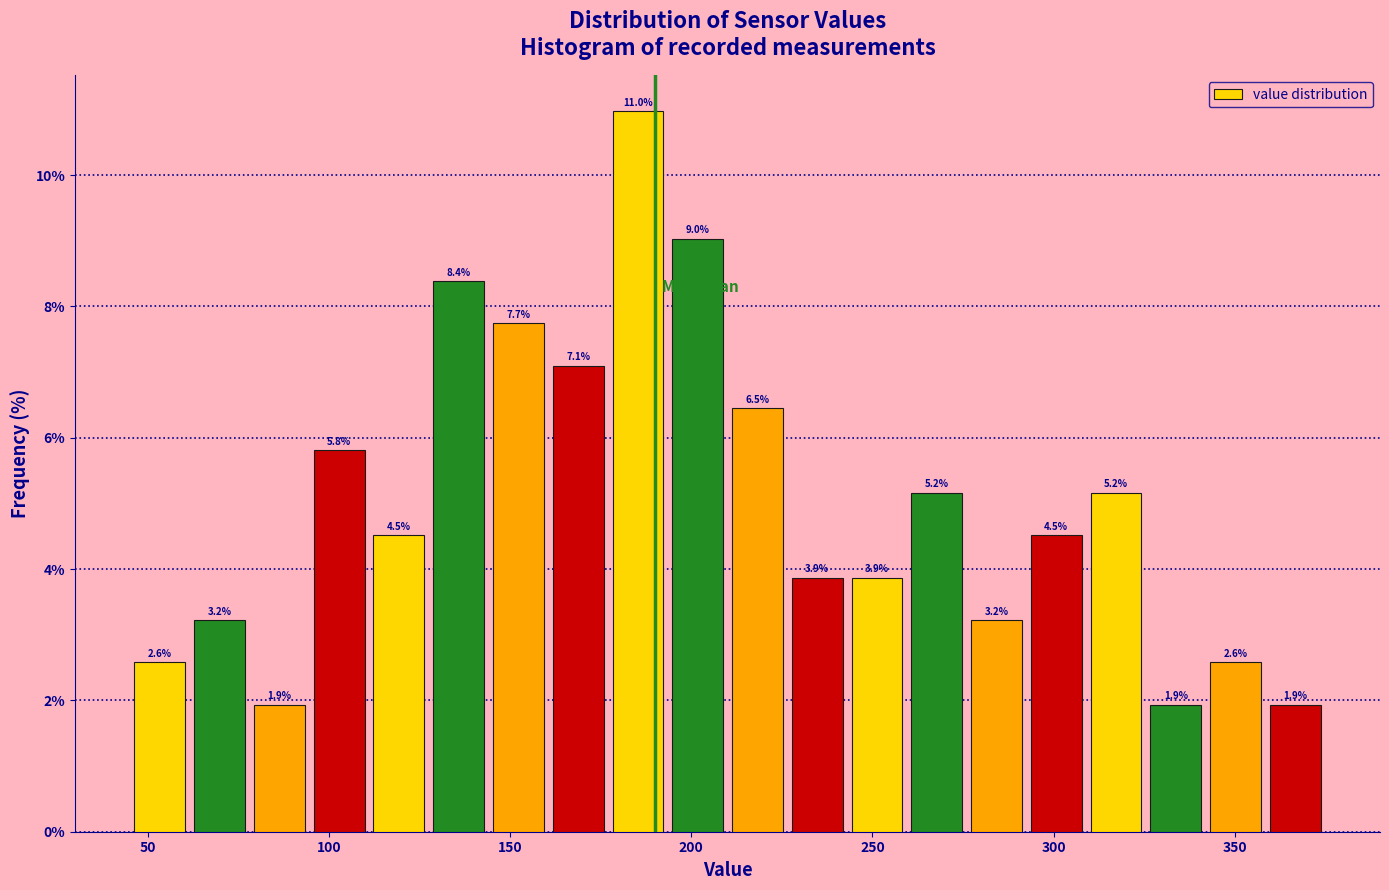

Around what value on the x-axis is the tallest bar? Give the approximate position of its centre, as read against the axis.

185